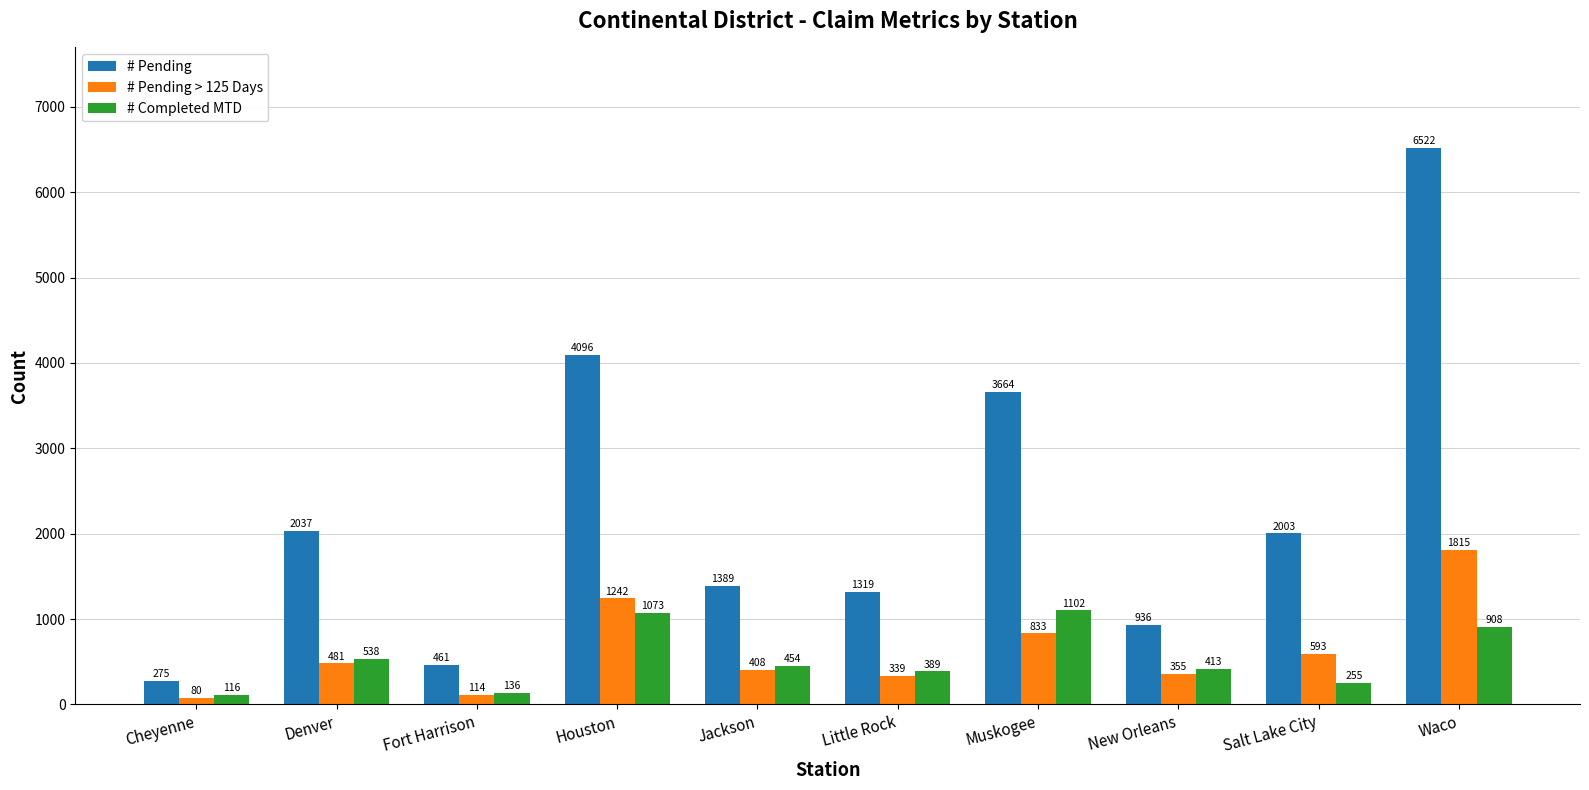

What is the total value across all series at Salt Lake City?

2851